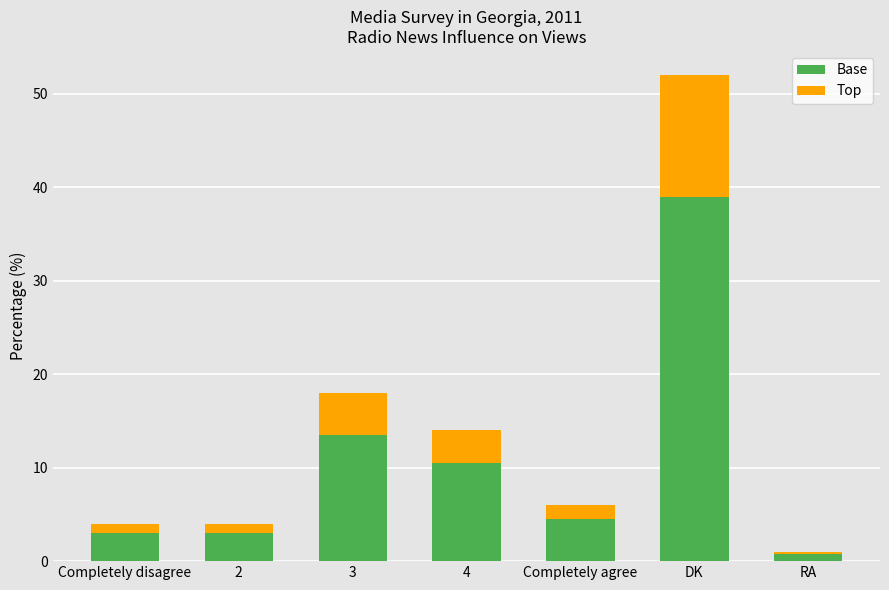

At which category is the sum across all series the highest?

DK